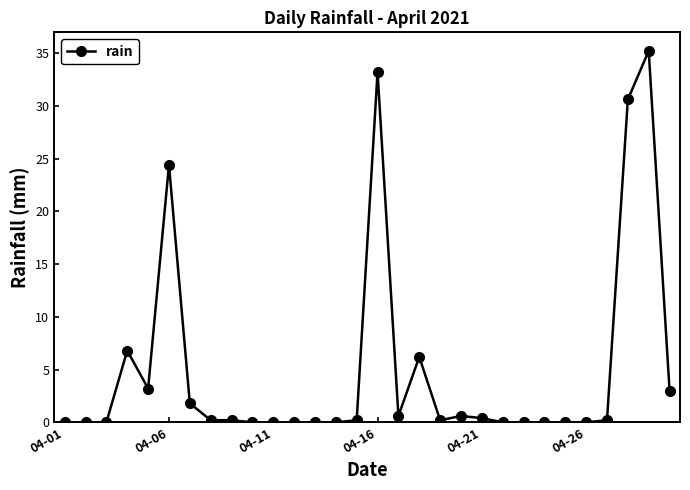

True or false: the data has more than 1 interior local peaks.

True